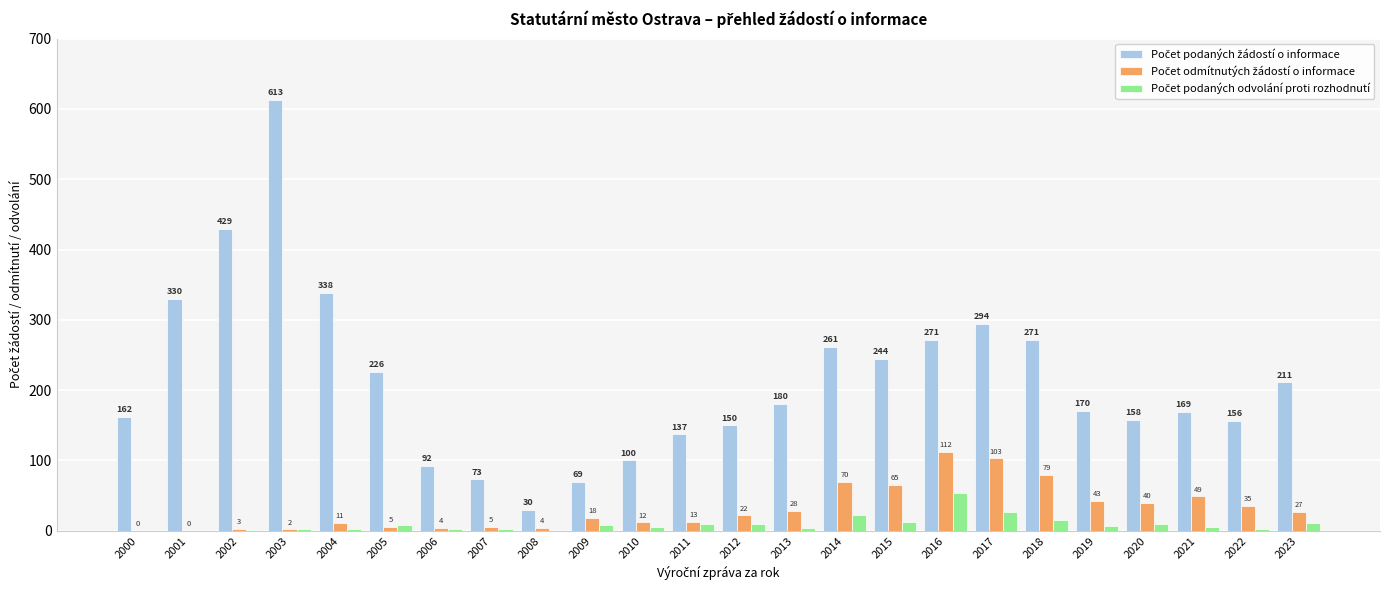

At which category is the sum across all series the highest?

2003